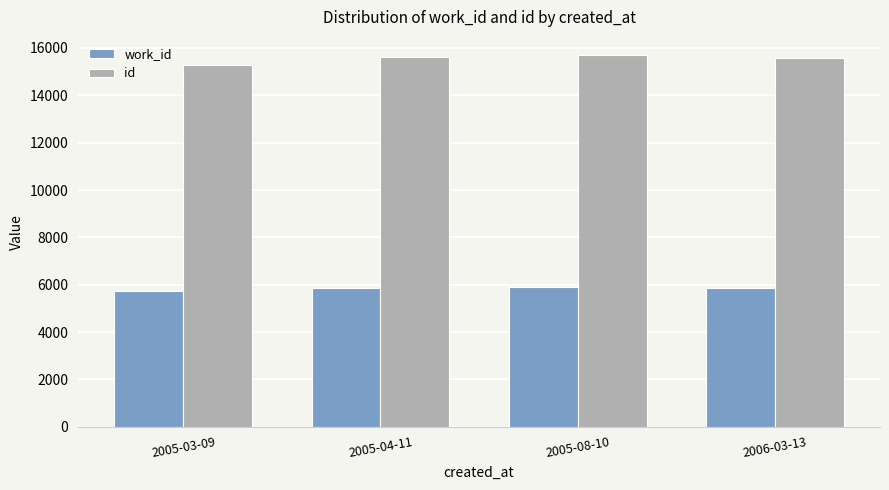

What is the spread (max minus min) of values at 2005-03-09?

9548